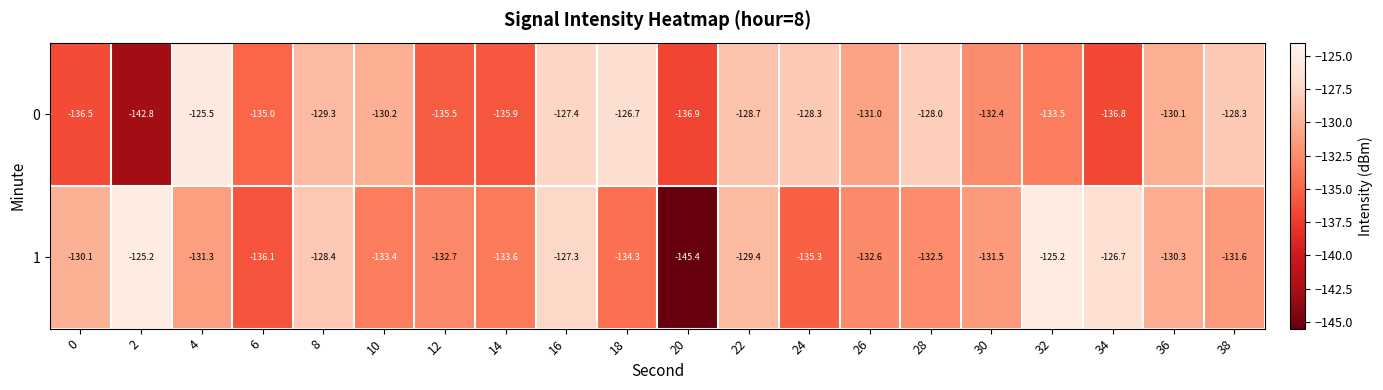

Which series has the largest range (max minus min)?

1